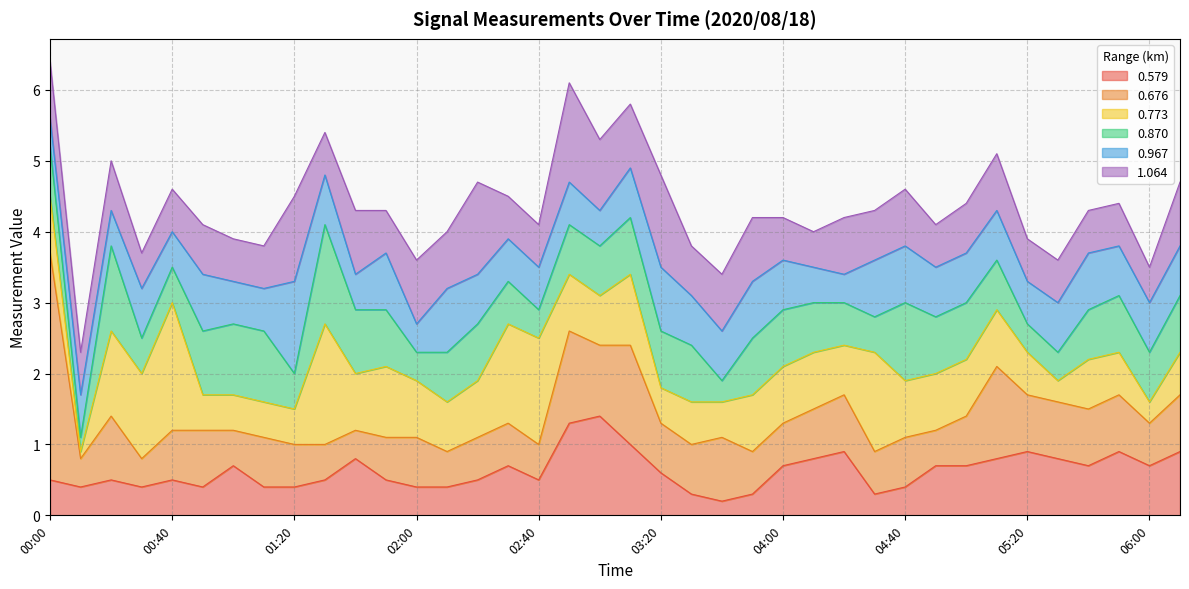

What is the sum of all 0.773 values?

30.7